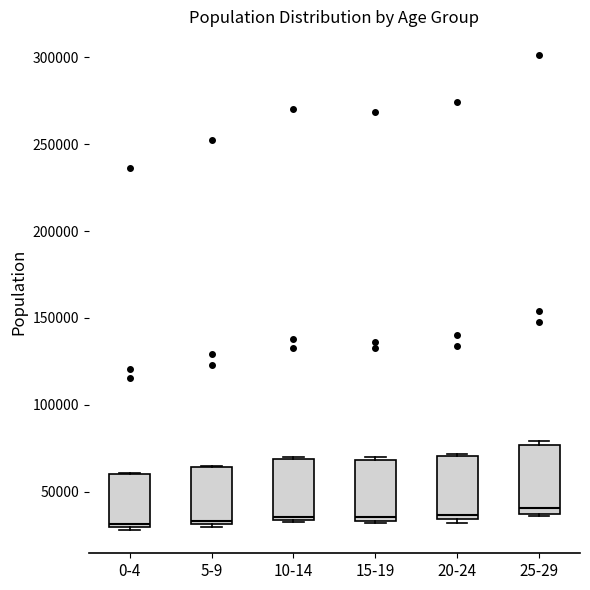

Reading left to right, read every box against the y-axis: the position of its median line, the range the box covers, and the ends of its whiskers. The values are not printed on the chart, so give them approximately, as read against the axis.

0-4: median 30000 (just above the box's lower edge), box 30000 to 60000, whiskers 30000 to 60000
5-9: median 35000, box 30000 to 65000, whiskers 30000 (just below the box's lower edge) to 65000
10-14: median 35000 (just above the box's lower edge), box 35000 to 70000, whiskers 30000 to 70000
15-19: median 35000 (just above the box's lower edge), box 35000 to 70000, whiskers 30000 to 70000 (just above the box's upper edge)
20-24: median 35000 (just above the box's lower edge), box 35000 to 70000, whiskers 30000 to 70000
25-29: median 40000, box 35000 to 75000, whiskers 35000 to 80000